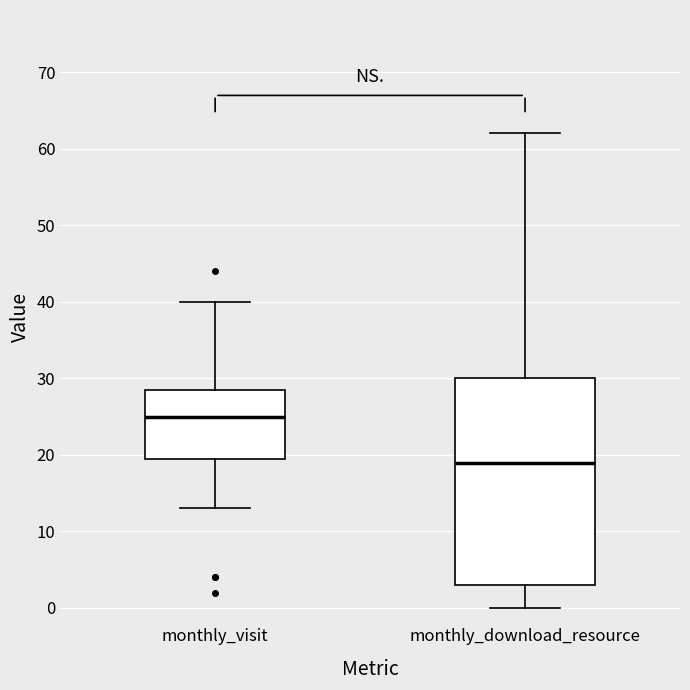

Reading left to right, read every box against the y-axis: the position of its median line, the range the box covers, and the ends of its whiskers. The values are not printed on the chart, so give them approximately, as read against the axis.

monthly_visit: median 25, box 20 to 29, whiskers 13 to 40
monthly_download_resource: median 19, box 3 to 30, whiskers 0 to 62